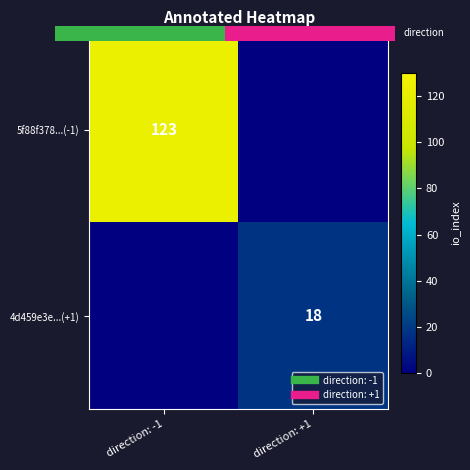

Which category has the lowest value across all series?

direction: +1